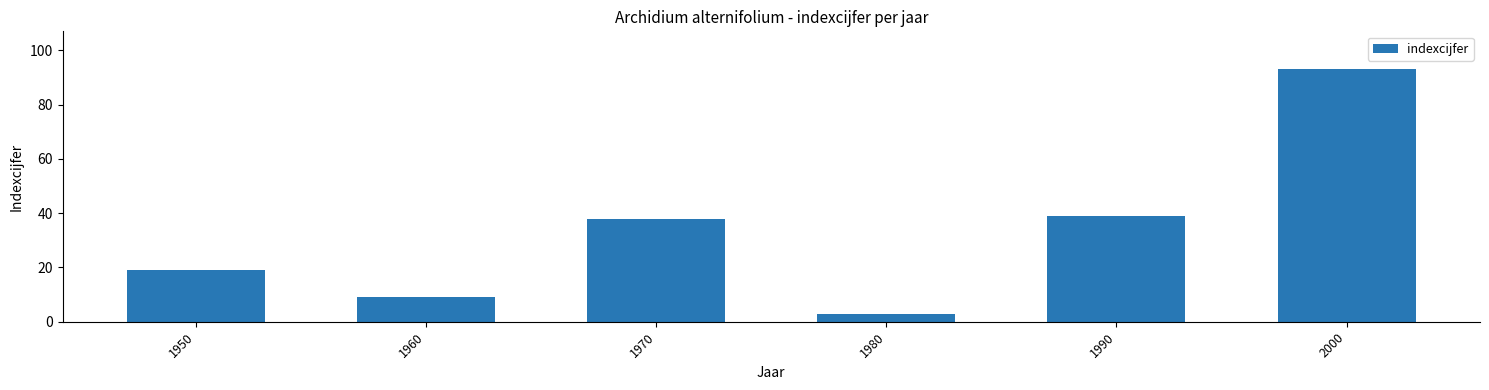

Are the bars grouped side by side (vs. stacked)?

No